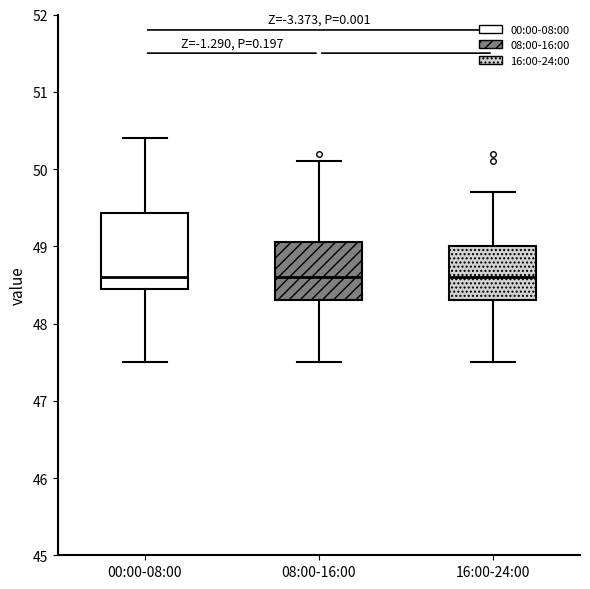

Reading left to right, read every box against the y-axis: the position of its median line, the range the box covers, and the ends of its whiskers. The values are not printed on the chart, so give them approximately, as read against the axis.

00:00-08:00: median 48.6, box 48.5 to 49.4, whiskers 47.5 to 50.4
08:00-16:00: median 48.6, box 48.3 to 49.1, whiskers 47.5 to 50.1
16:00-24:00: median 48.6, box 48.3 to 49.0, whiskers 47.5 to 49.7